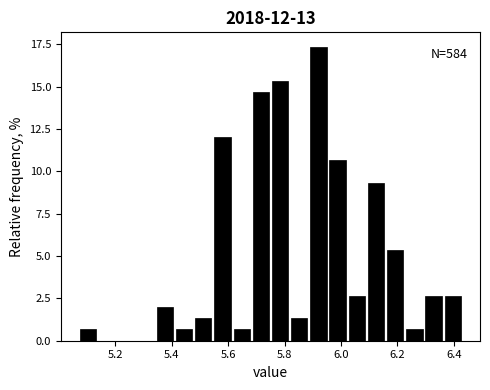

Around what value on the x-axis is the tallest bar? Give the approximate position of its centre, as read against the axis.

5.92